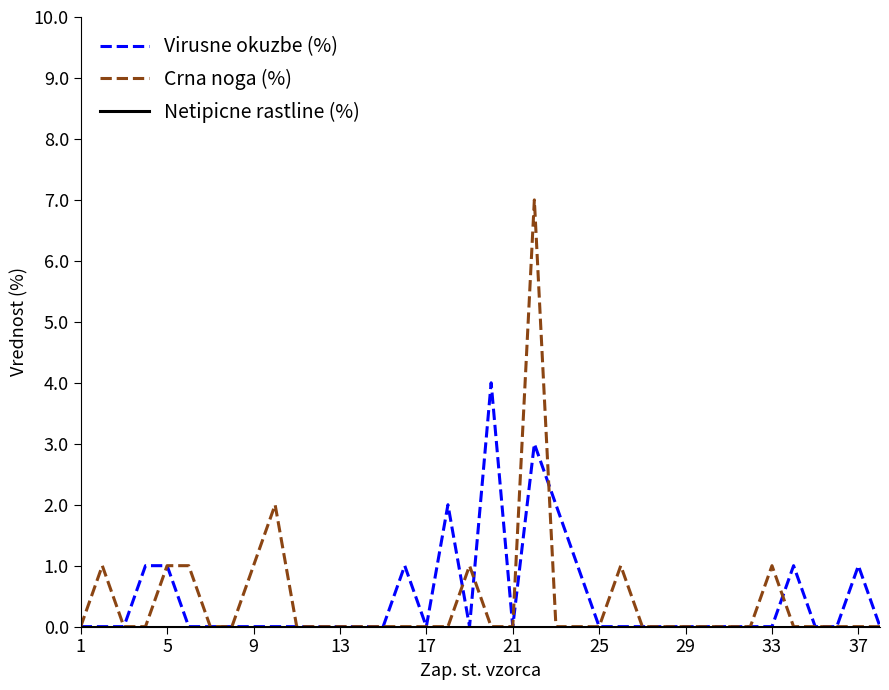

True or false: Crna noga (%) and Virusne okuzbe (%) intersect in this chart.

True